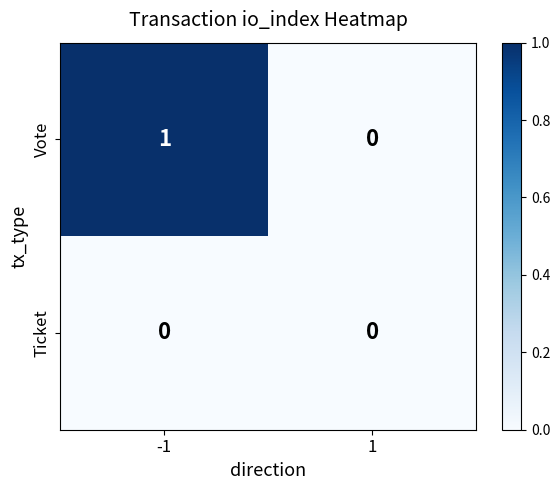

List the series in order of their overall mean, highest first.

Vote, Ticket